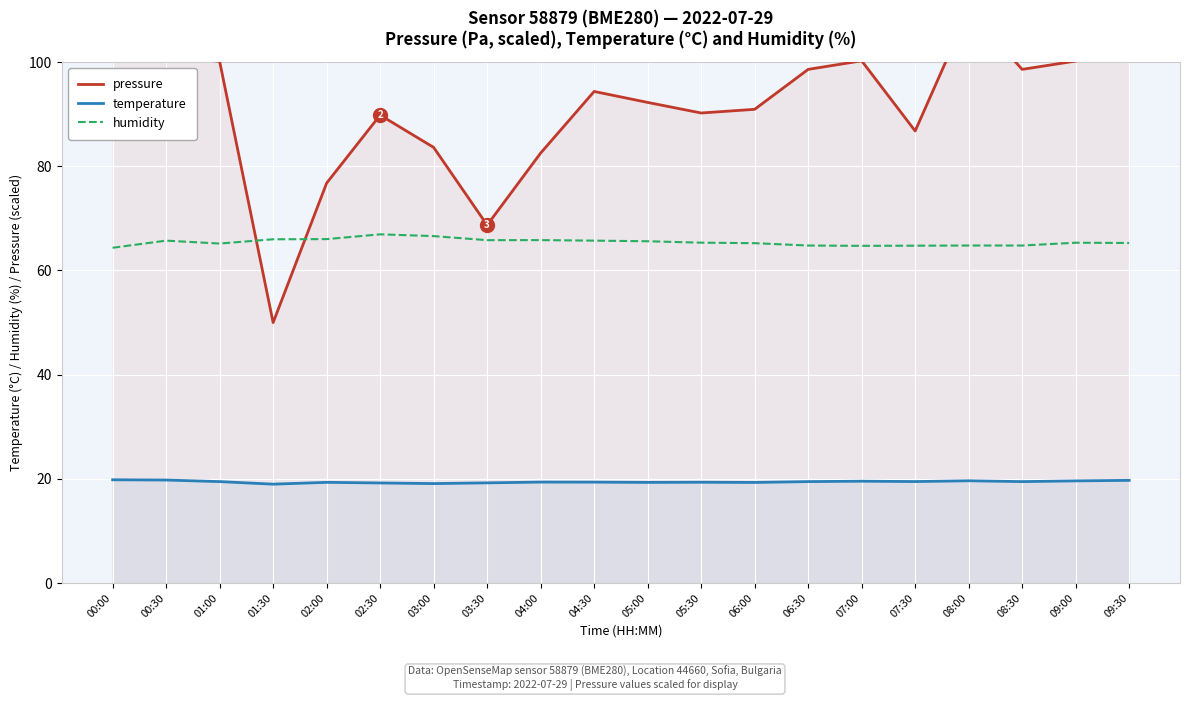

At which category is the sum across all series the highest?

08:00